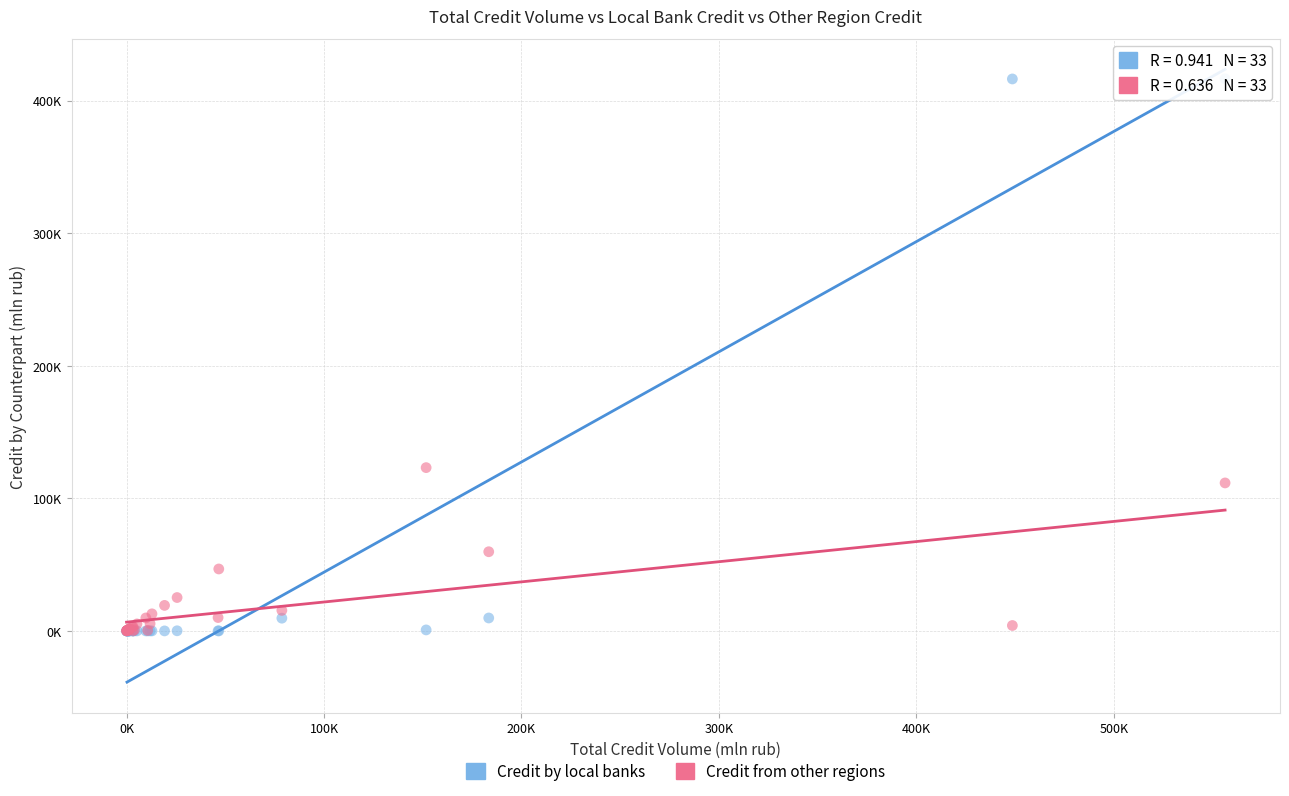

Which series reaches the maximum Y coordinate?

Credit by local banks